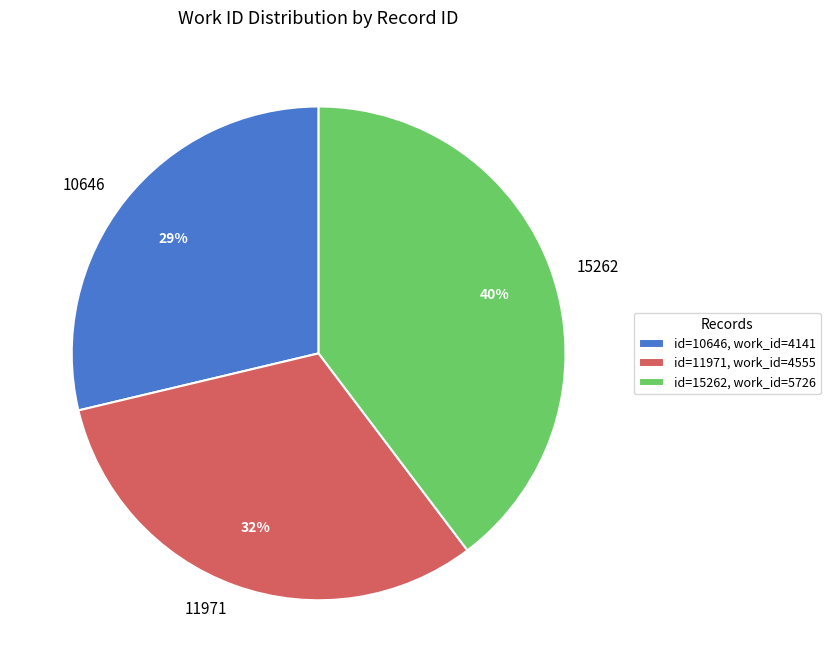

What is the largest slice in the pie chart?

15262